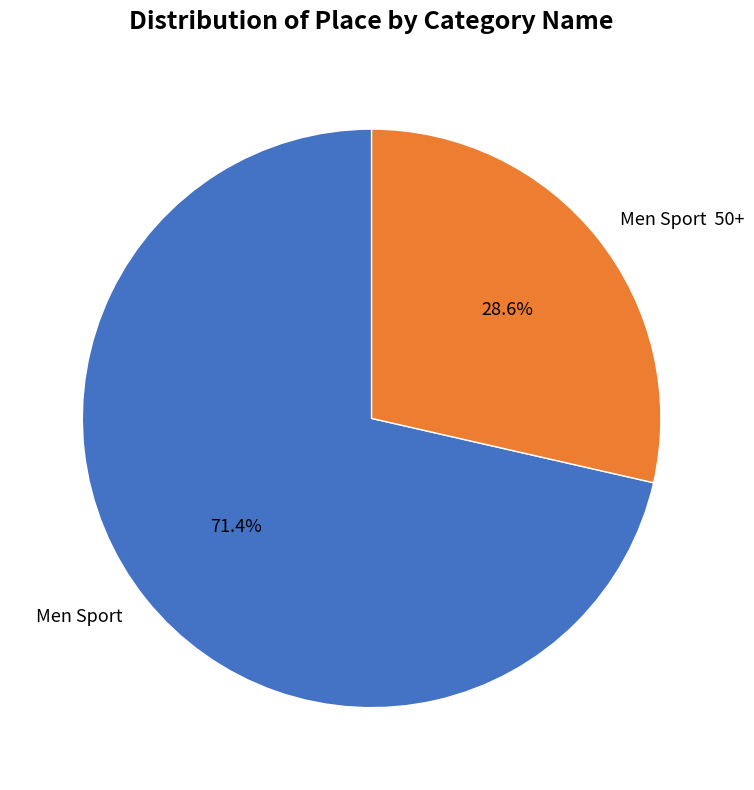

What is the largest slice in the pie chart?

Men Sport